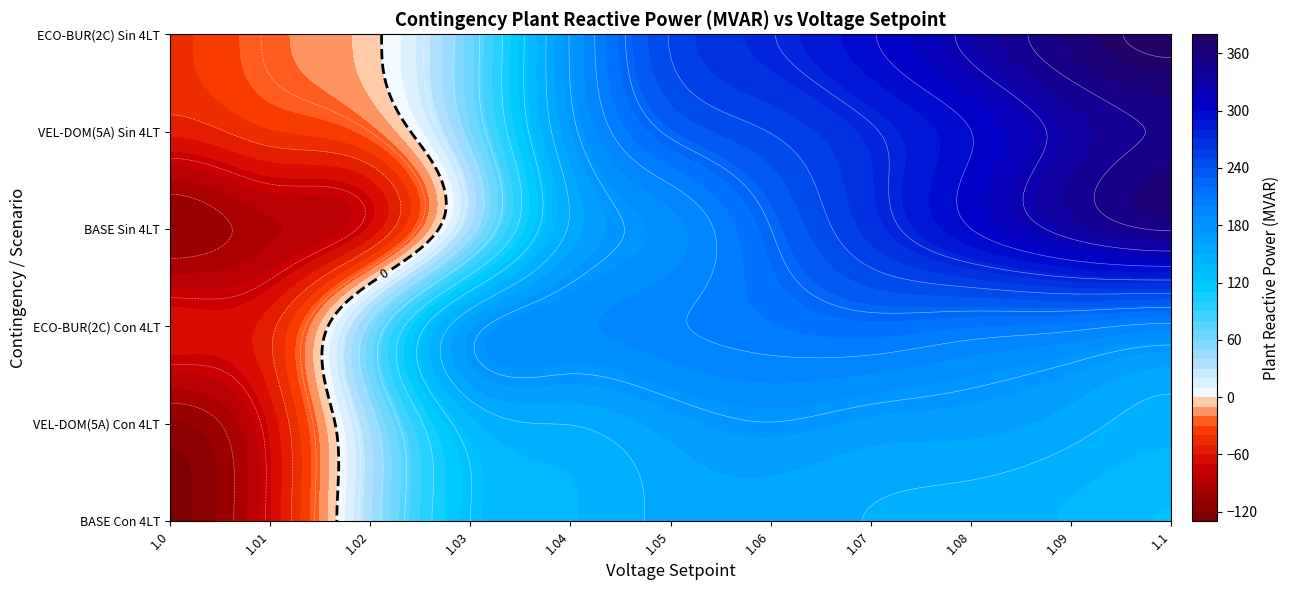

Reading left to right, transcribe all the data shown in this chart.

BASE Con 4LT: 1.0=-122.7	1.01=-70.9	1.02=38.0	1.03=125.0	1.04=139.3	1.05=153.6	1.06=155.2	1.07=149.6	1.08=145.8	1.09=138.4	1.1=129.5
VEL-DOM(5A) Con 4LT: 1.0=-111.8	1.01=-67.6	1.02=41.3	1.03=136.1	1.04=150.4	1.05=164.8	1.06=174.3	1.07=167.1	1.08=164.1	1.09=155.2	1.1=144.5
ECO-BUR(2C) Con 4LT: 1.0=-64.5	1.01=-53.7	1.02=55.0	1.03=166.3	1.04=188.1	1.05=198.0	1.06=208.8	1.07=216.6	1.08=210.4	1.09=205.1	1.1=195.5
BASE Sin 4LT: 1.0=-110.2	1.01=-91.7	1.02=-67.8	1.03=41.1	1.04=152.3	1.05=185.2	1.06=224.8	1.07=264.3	1.08=299.8	1.09=332.9	1.1=351.5
VEL-DOM(5A) Sin 4LT: 1.0=-57.5	1.01=-41.4	1.02=-24.9	1.03=57.6	1.04=168.6	1.05=228.3	1.06=250.6	1.07=273.0	1.08=299.8	1.09=332.9	1.1=351.5
ECO-BUR(2C) Sin 4LT: 1.0=-41.8	1.01=-23.2	1.02=-4.6	1.03=65.2	1.04=176.4	1.05=251.1	1.06=274.1	1.07=298.3	1.08=330.4	1.09=363.3	1.1=379.0